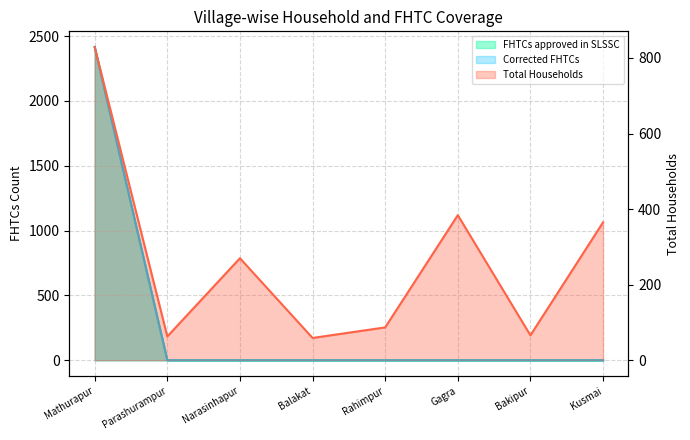

What is the label of the 7th point from the left?

Bakipur